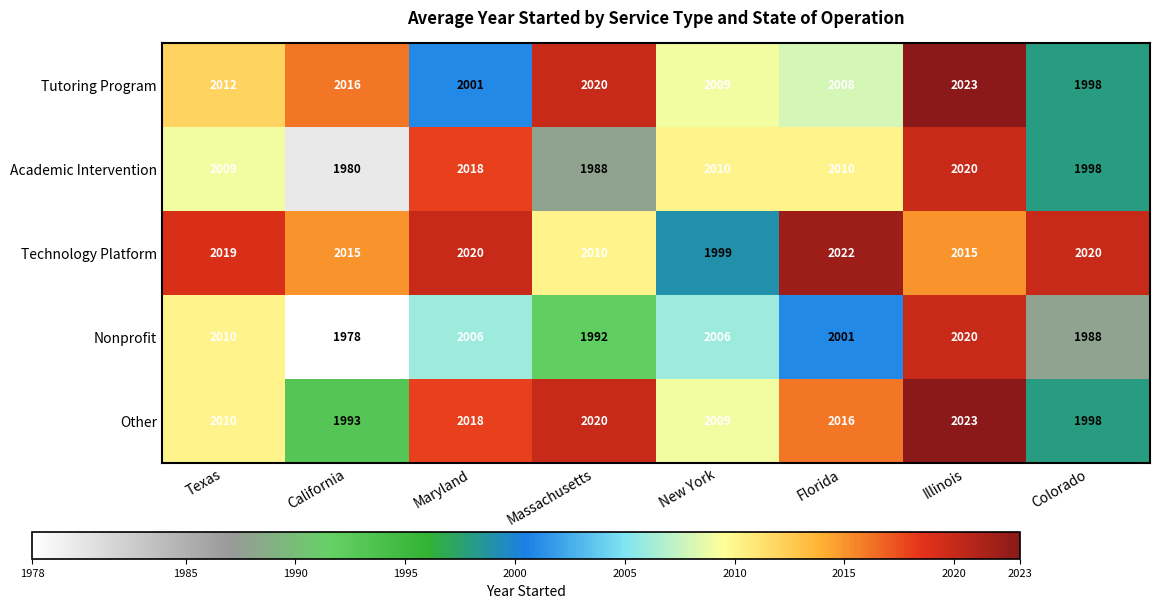

How many data points in Academic Intervention are less than 2010?

4